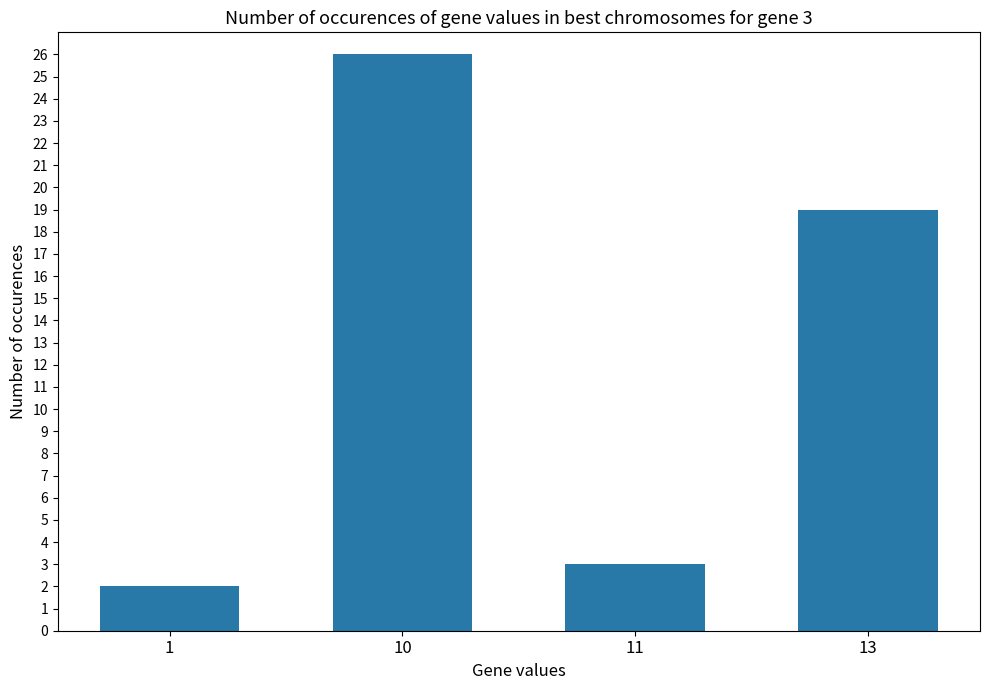

What is the ratio of the value at 13 to the value at 10?

0.7